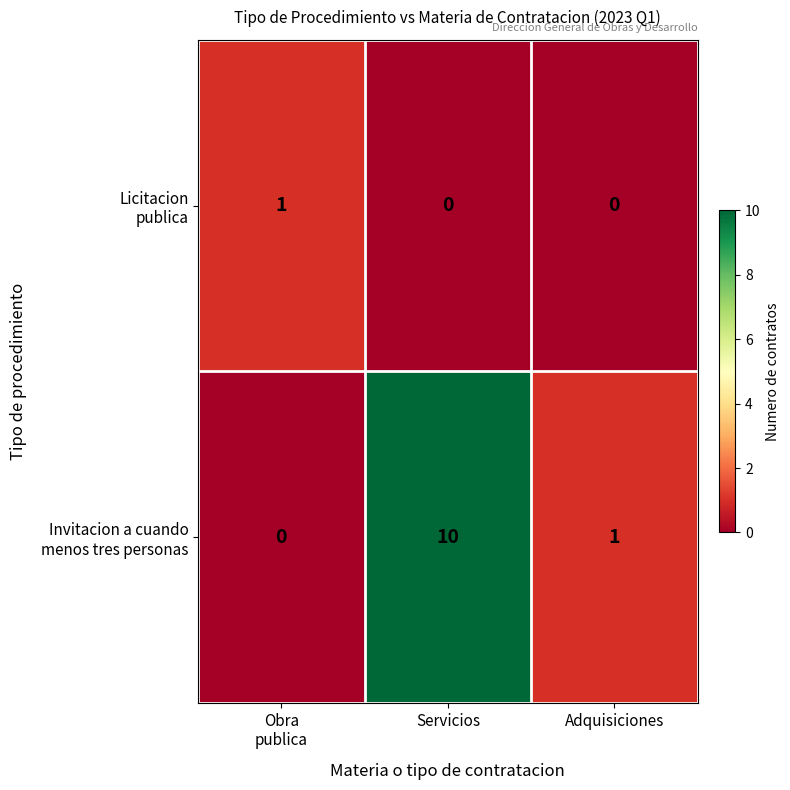

What is the spread (max minus min) of values at Servicios?

10